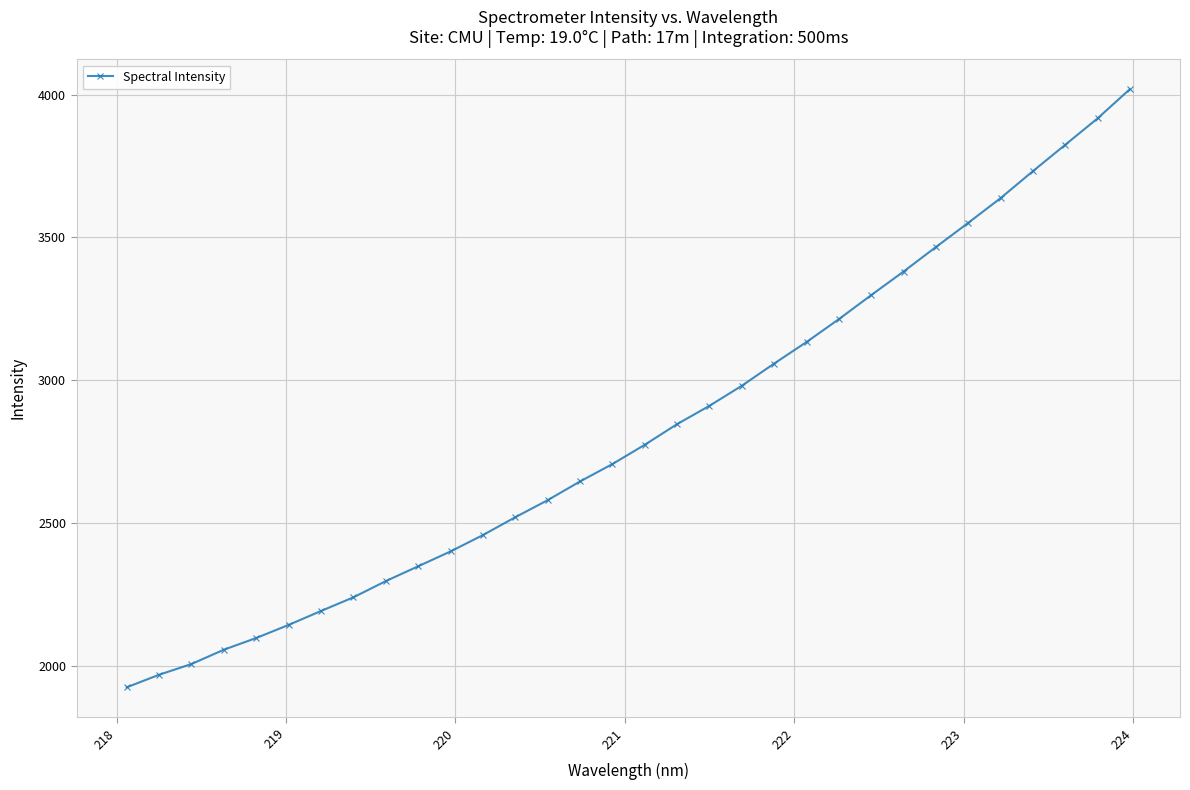

What is the difference between the second highest and minimum values?

1992.6